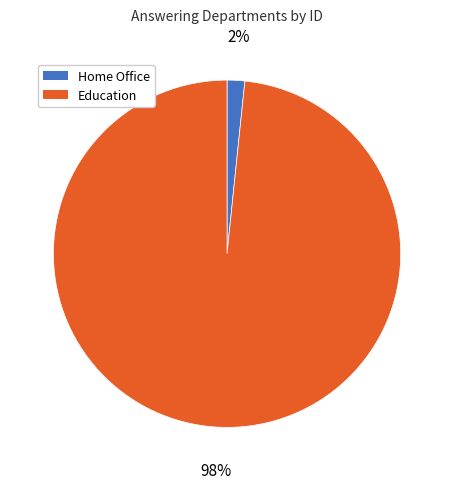

Do Home Office and Education together represent more than half of the pie?

Yes